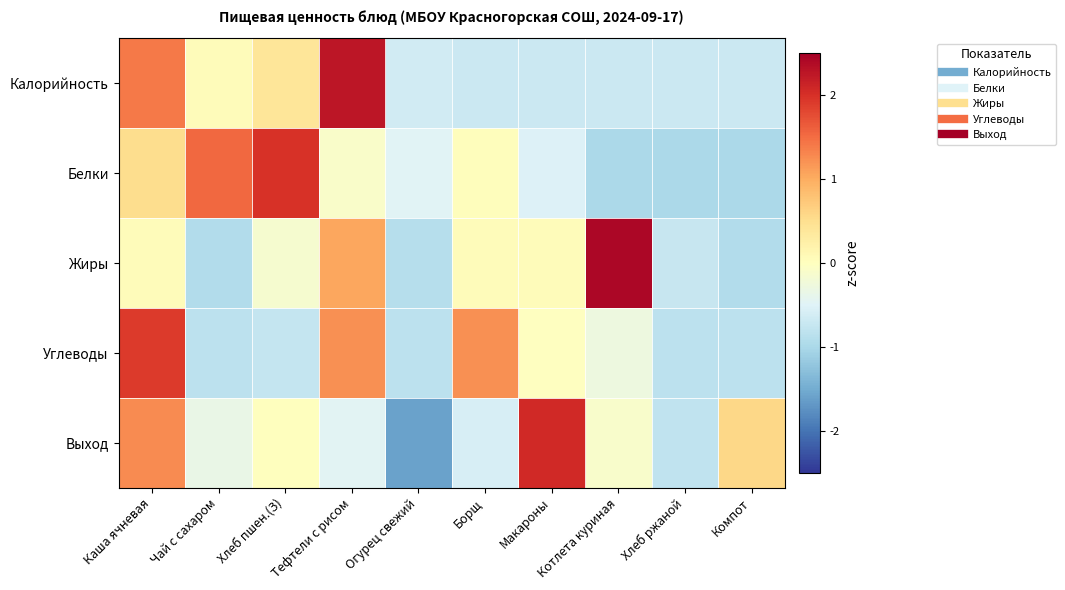

Which has a higher value, Котлета куриная or Тефтели с рисом?

Тефтели с рисом